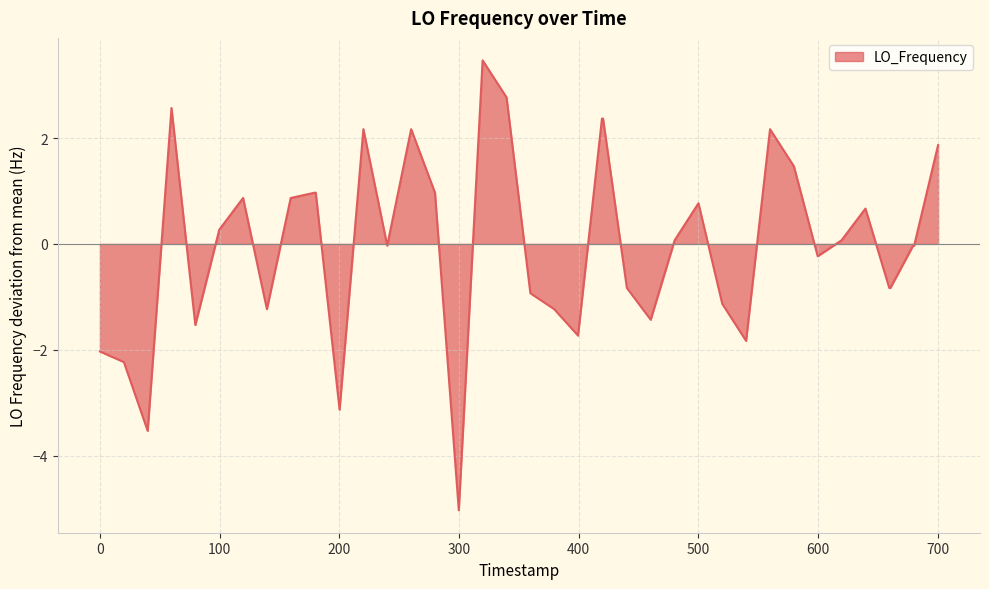

What is the minimum value shown in the chart?

-5.0